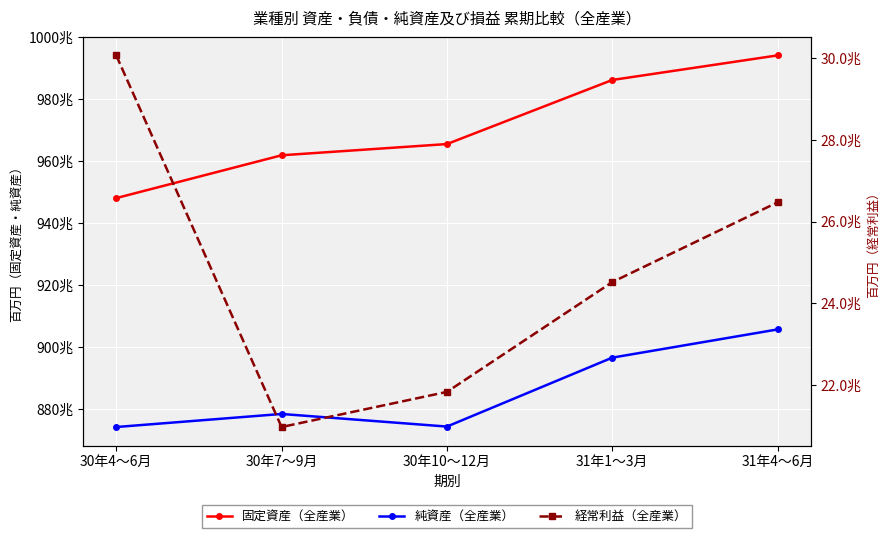

At which category is the sum across all series the highest?

31年4～6月